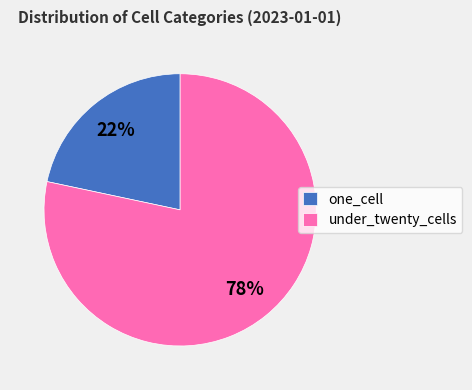

Between under_twenty_cells and one_cell, which is larger?

under_twenty_cells